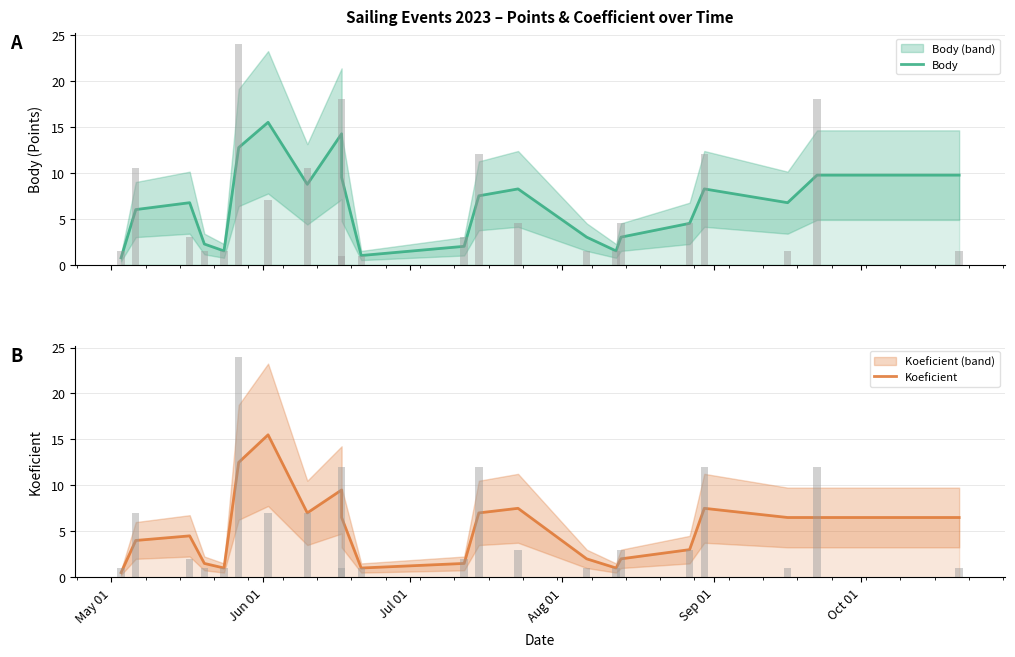

Which series has the largest total across all categories?

Body